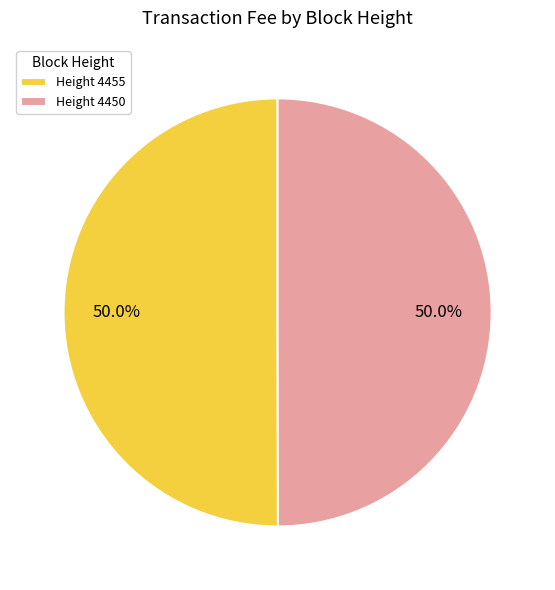

Approximately how many times larger is the value at Height 4455 compared to Height 4450?

1.0